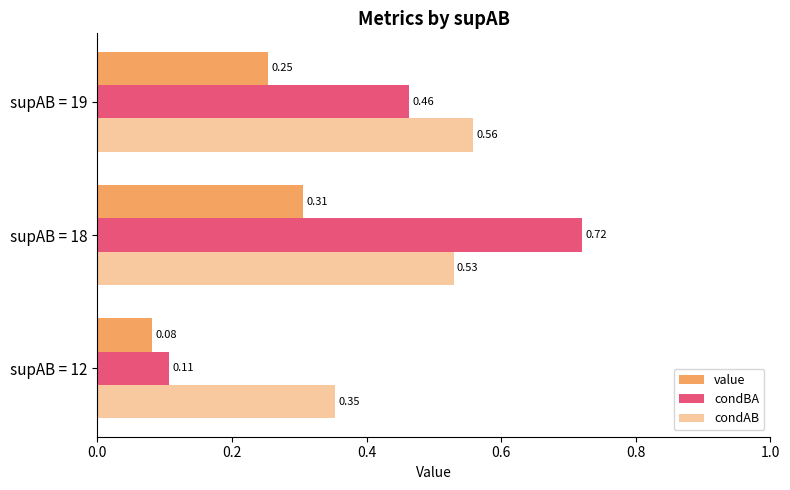

Which series has the largest total across all categories?

condAB